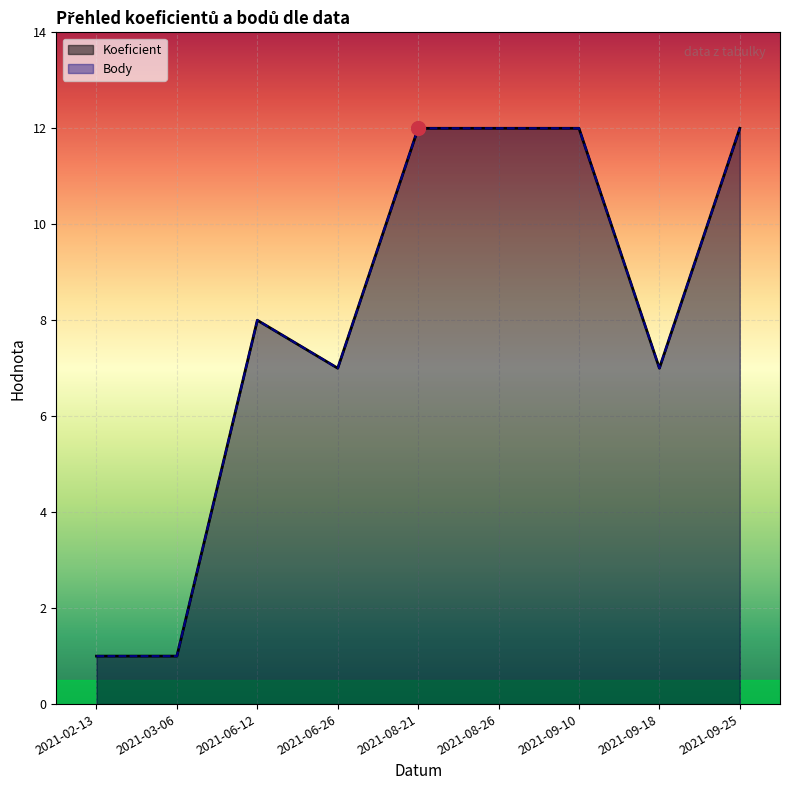

Where does the Koeficient series first go above 8?

2021-08-21